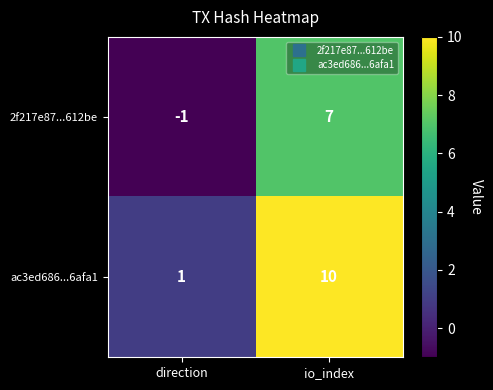

The value of 2f217e87...612be at io_index is 10. True or false?

False